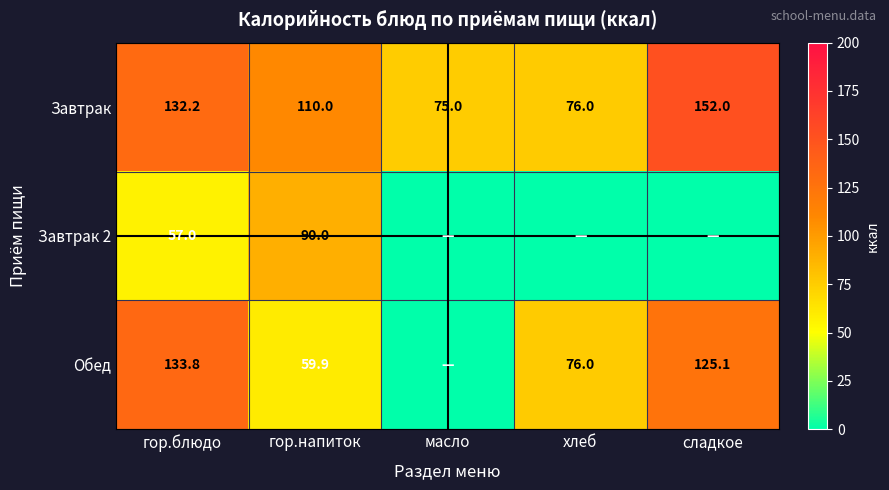

What is the difference between the Завтрак values at хлеб and гор.блюдо?

56.2